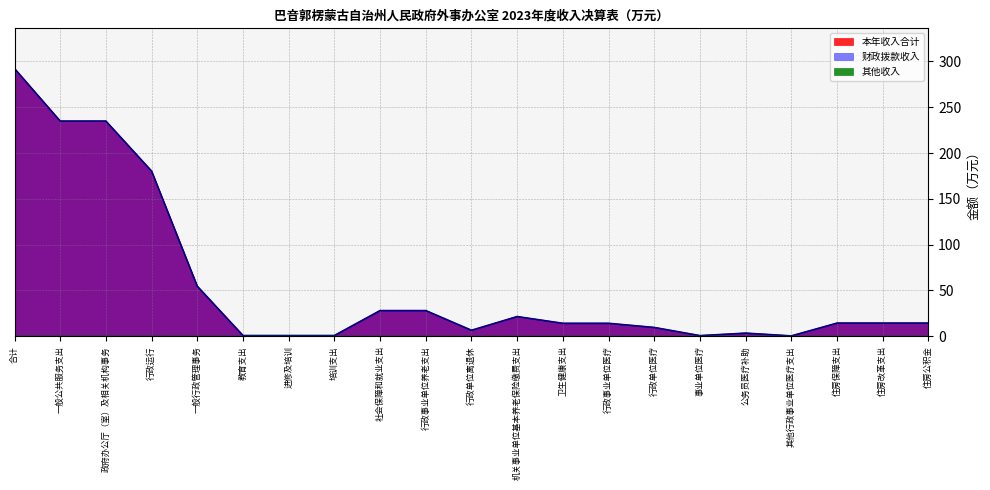

How many values in the 财政拨款收入 series are below 14?

8